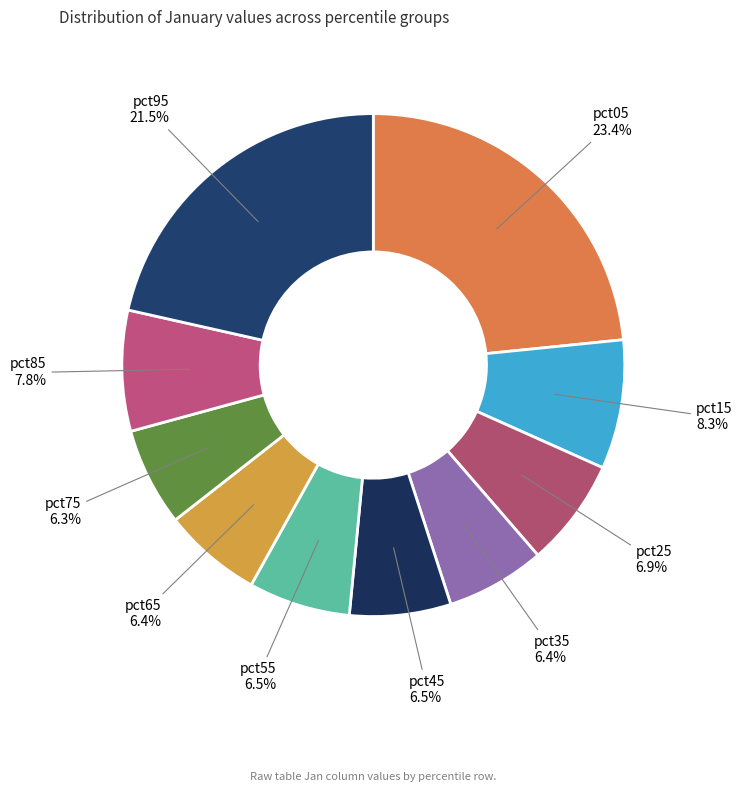

Count the number of slices in the pie.

10